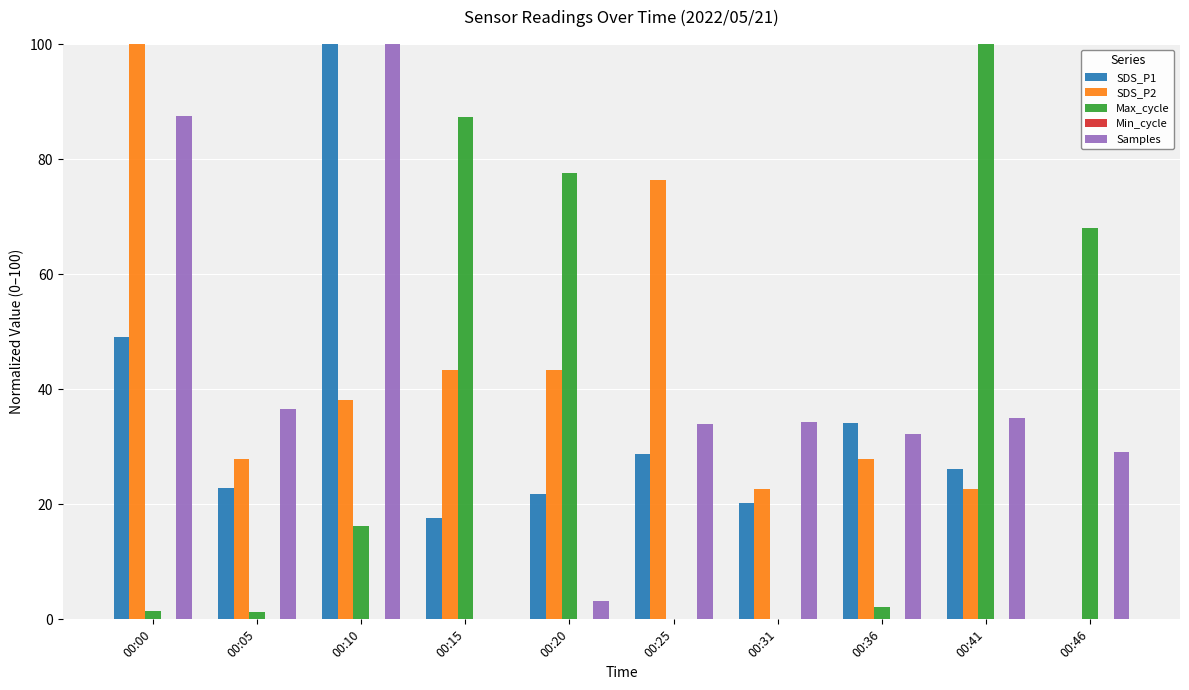

True or false: SDS_P2 has a value of 75.6 at 00:15.

False